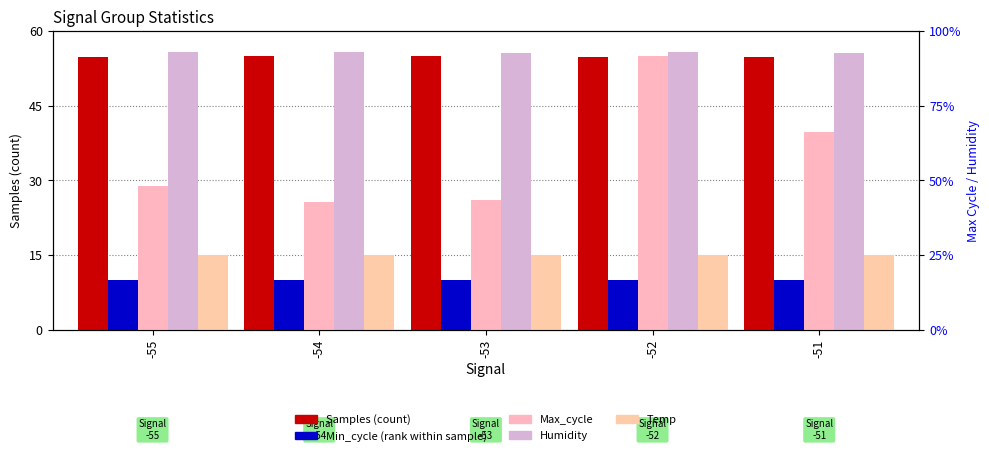

Which series has the largest total across all categories?

Humidity